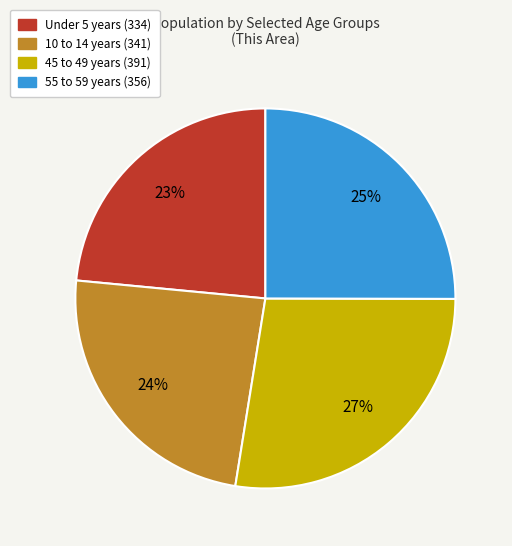

Which category has the biggest portion of the pie?

45 to 49 years